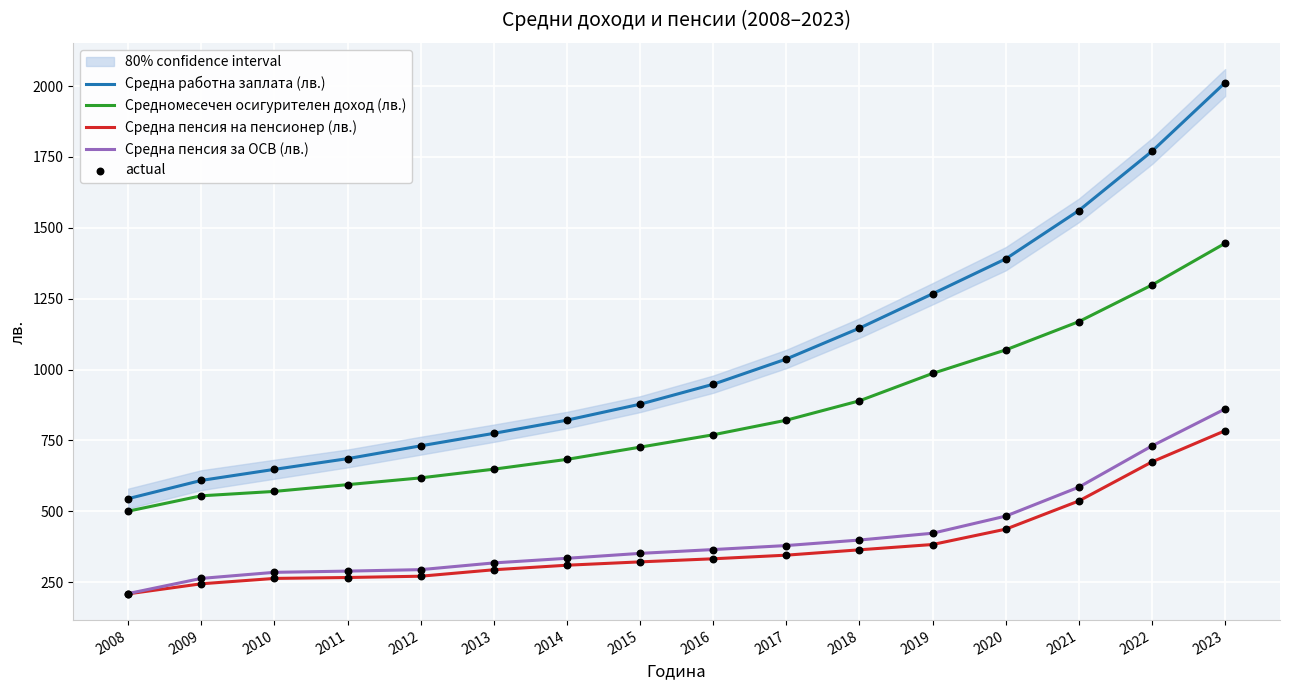

Which series reaches the maximum Y coordinate?

Средна работна заплата (лв.)